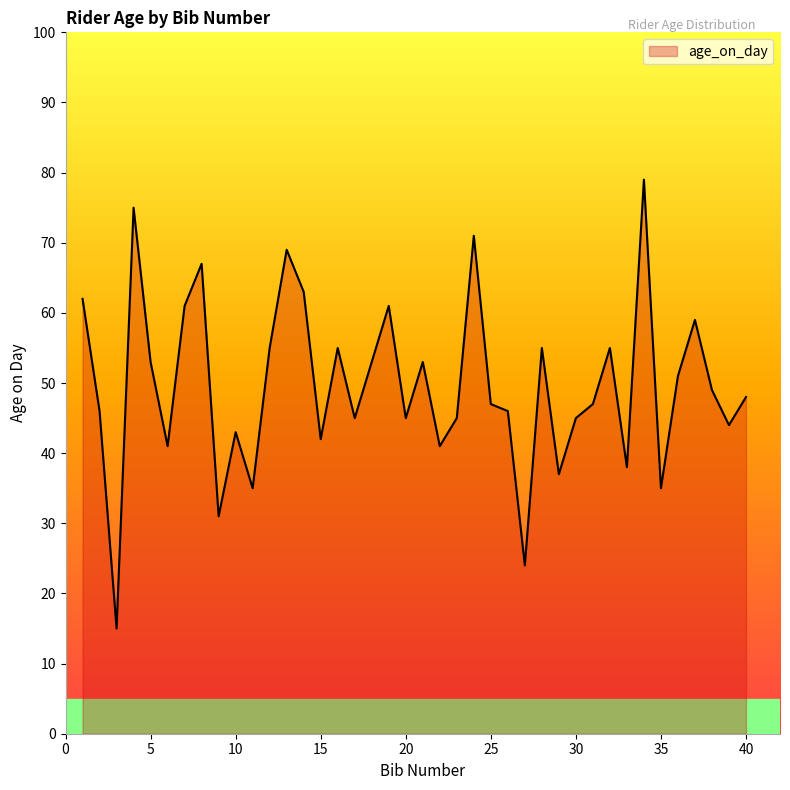

What is the minimum value shown in the chart?

15